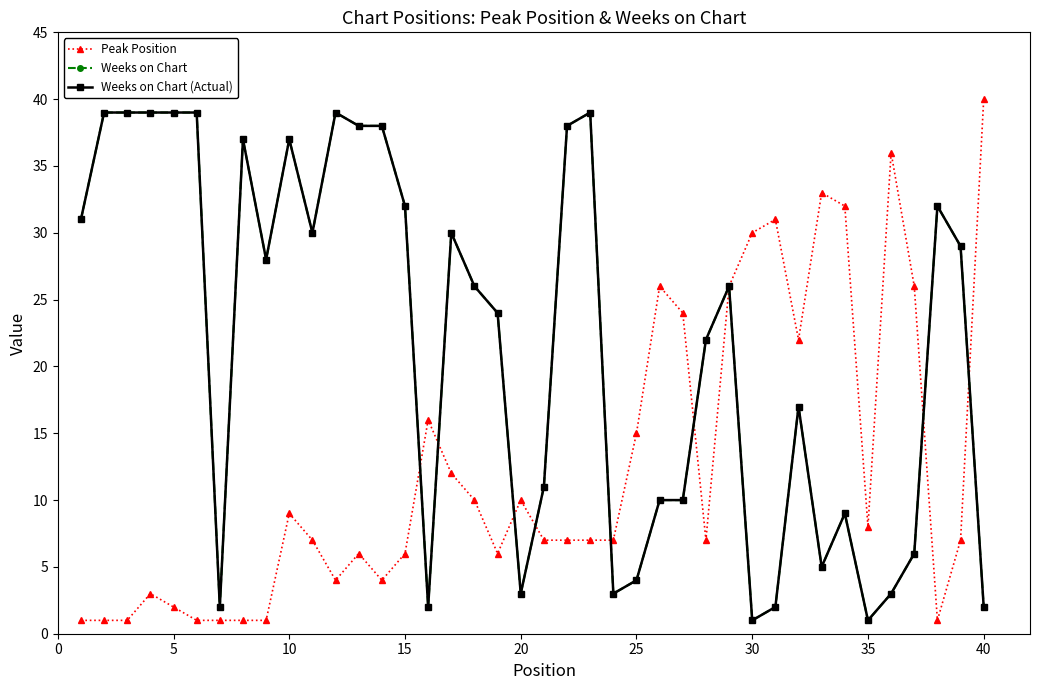

Does the chart have visible grid lines?

No